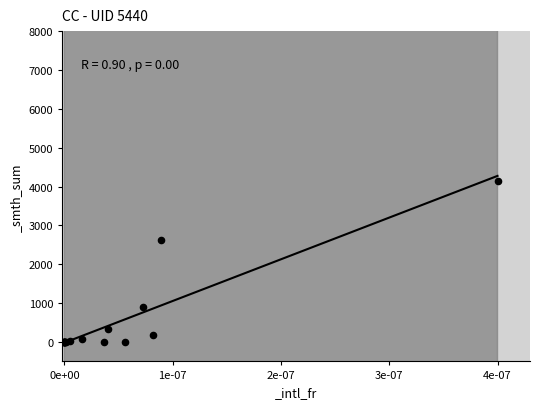

What Y value in the scatter plot is closest to 2068?

2636